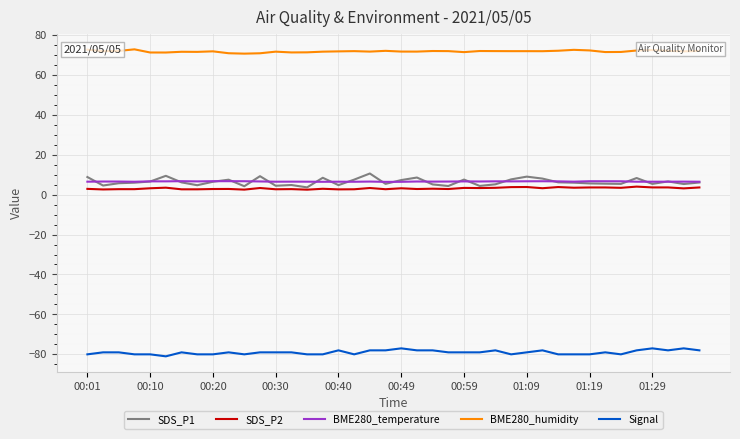

True or false: BME280_humidity and BME280_temperature cross at least once.

False